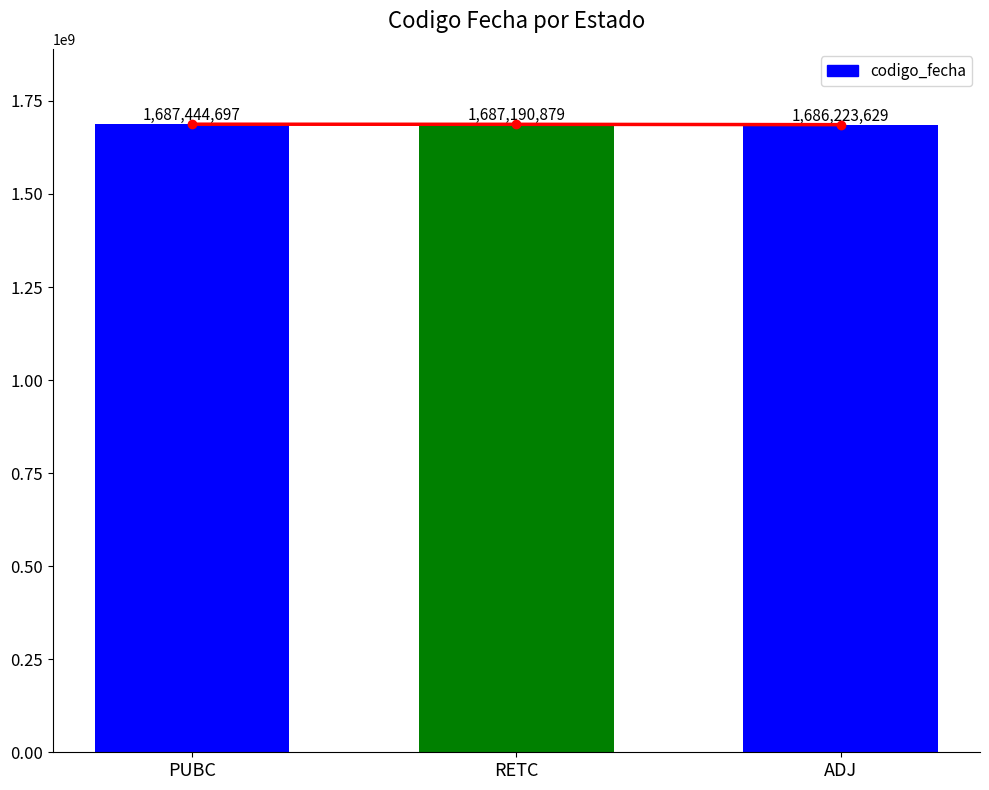

True or false: the data shows 1686223629 at ADJ.

True